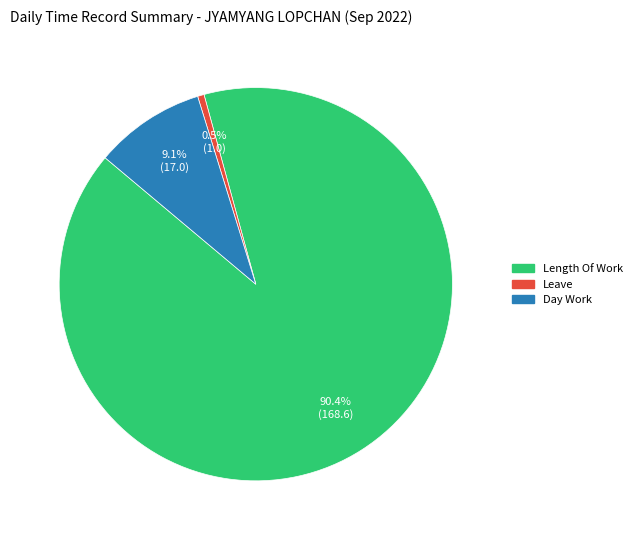

Is there any slice that represents more than half of the pie?

Yes